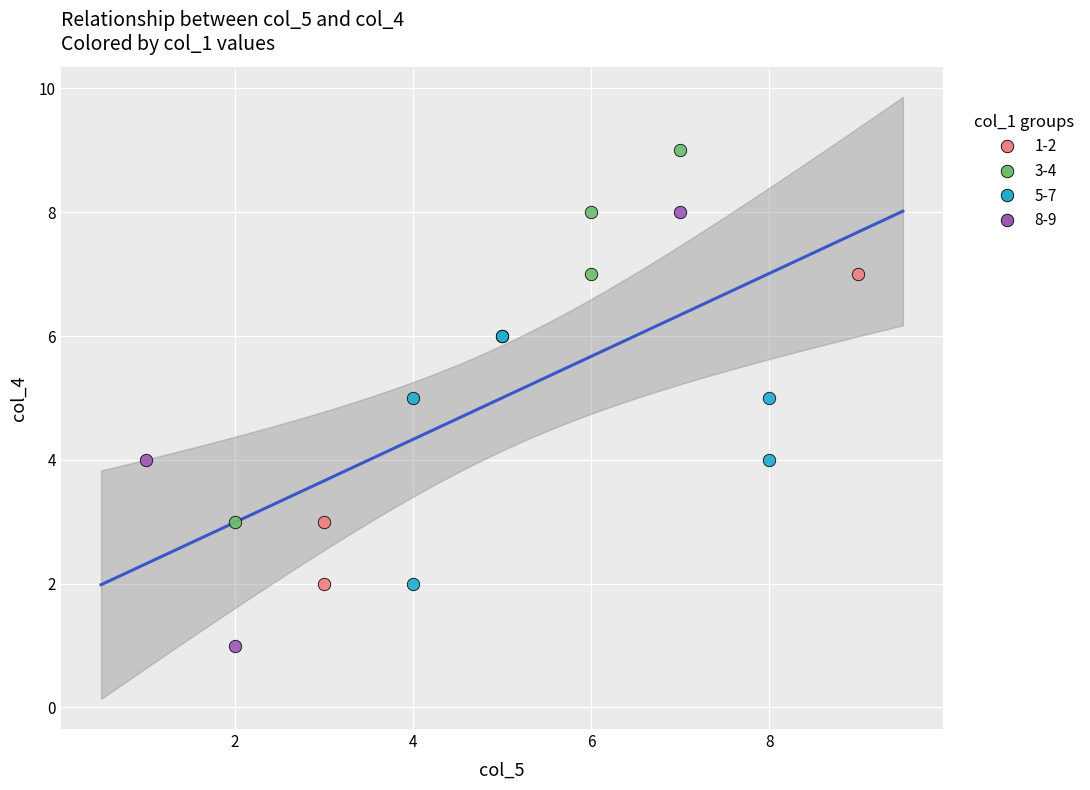

What are all the series names shown in the legend?

1-2, 3-4, 5-7, 8-9